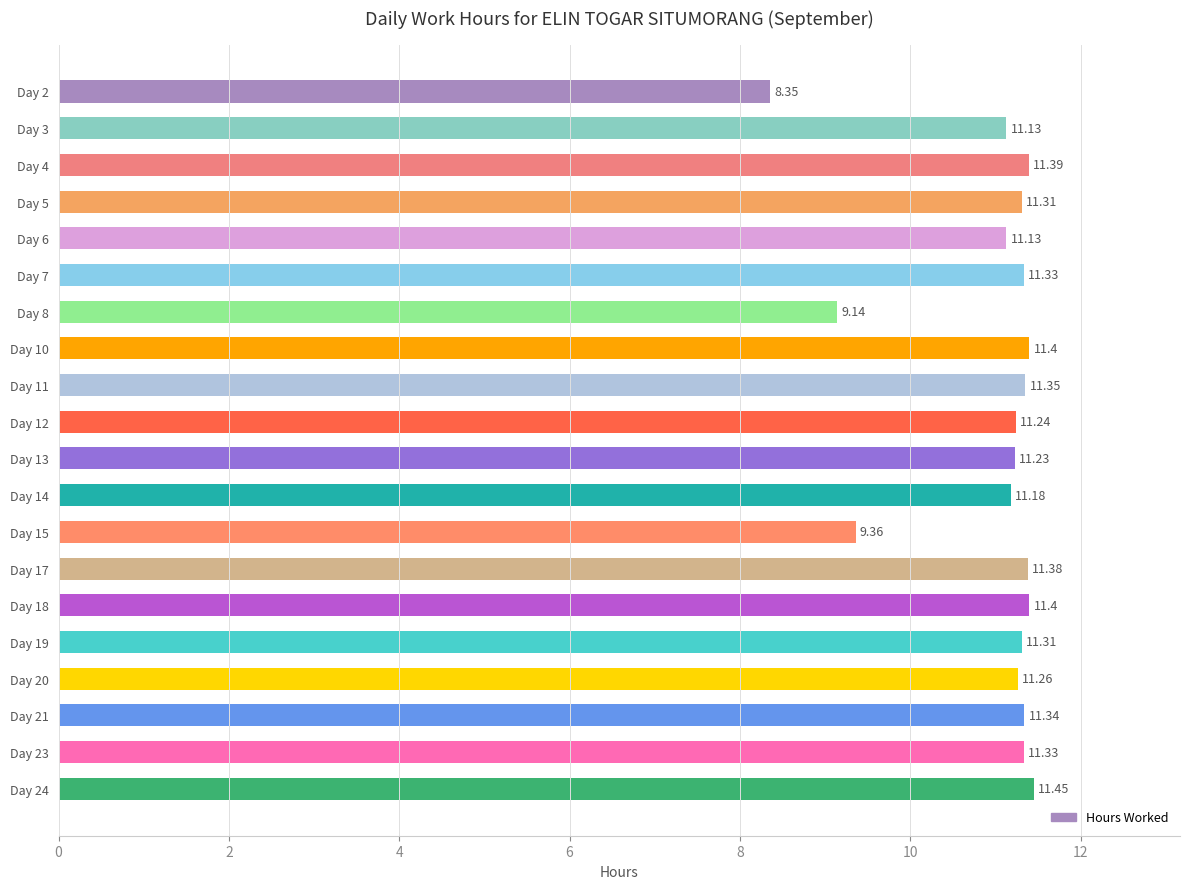

What is the ratio of the value at Day 24 to the value at Day 23?

1.0